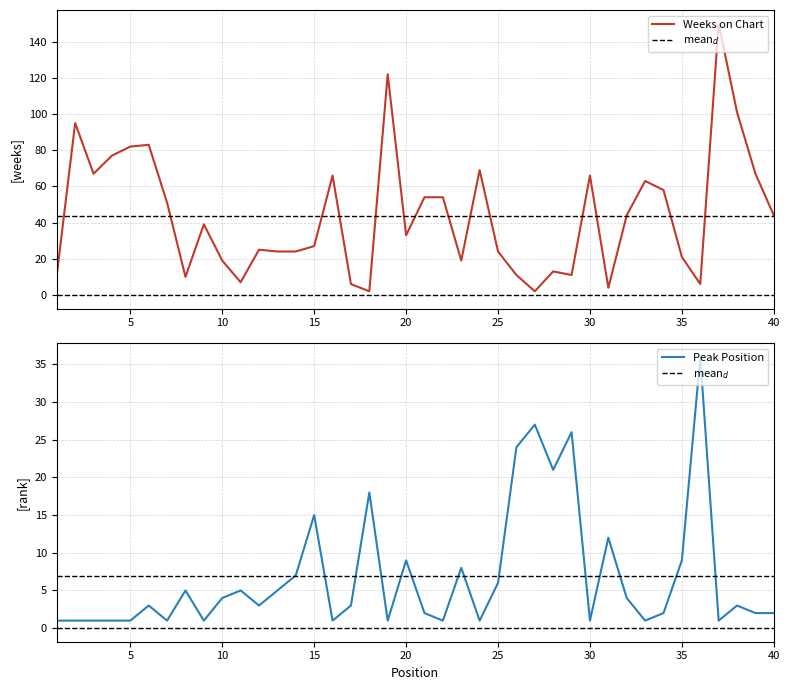

How many data points in Peak Position are above 3?

18